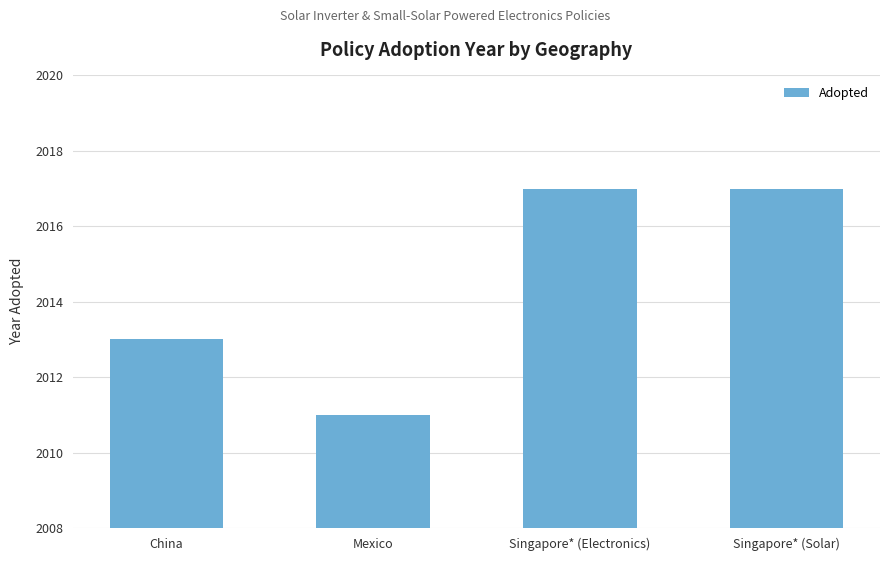

What is the value of the 2nd bar from the left?

2011